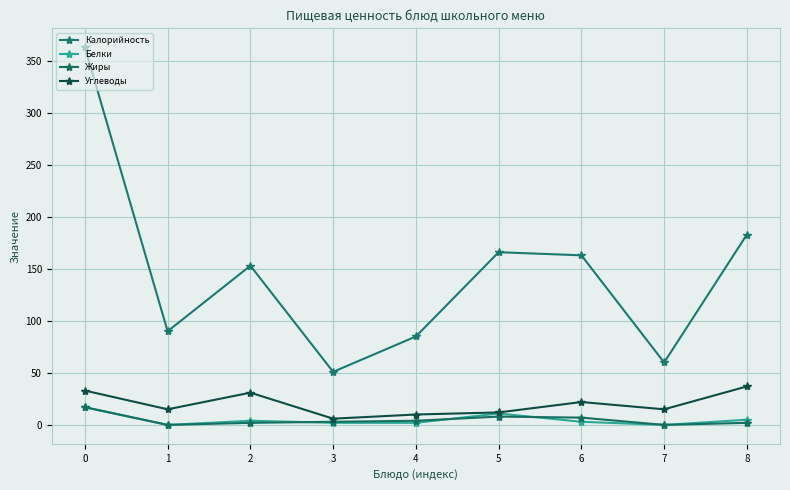

True or false: Жиры and Калорийность cross at least once.

False